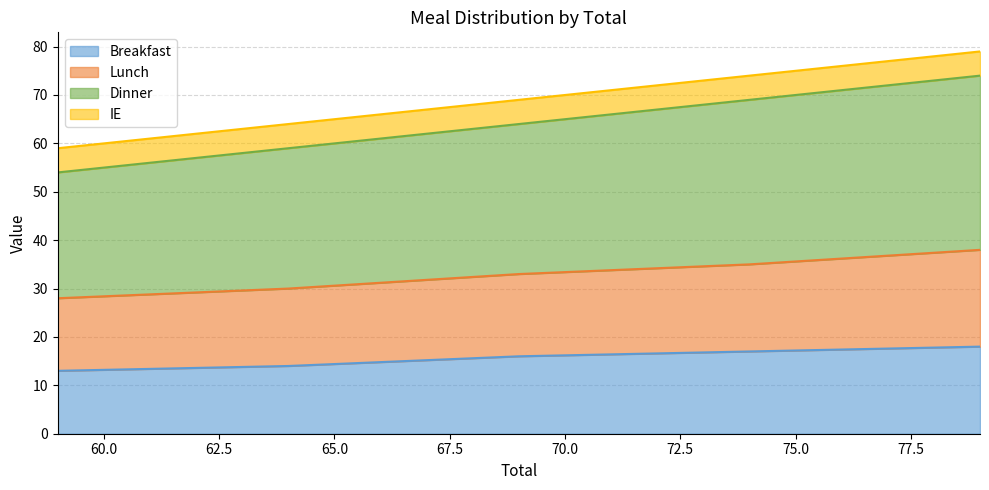

Which series has the largest range (max minus min)?

Dinner